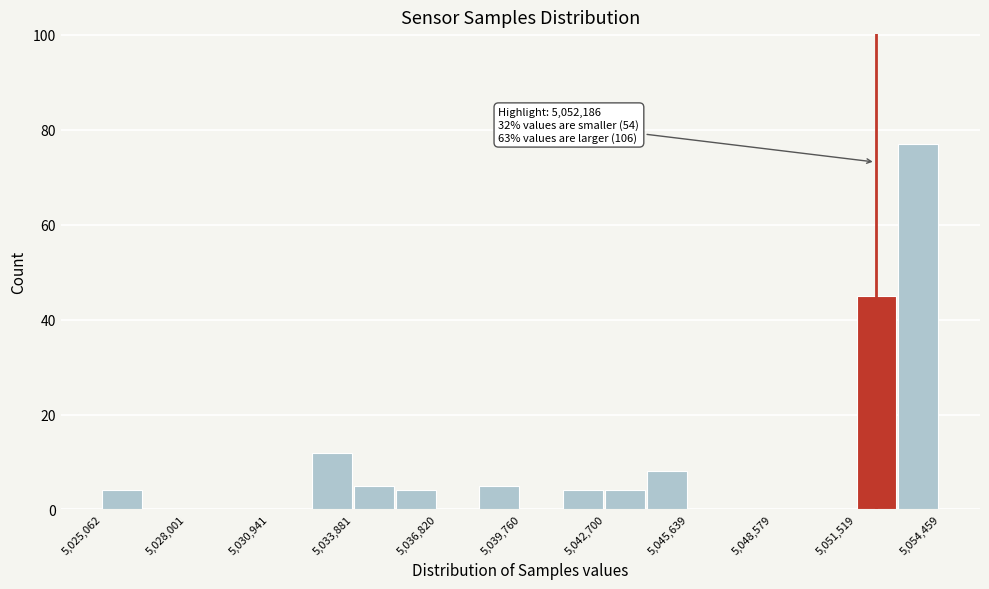

Around what value on the x-axis is the tallest bar? Give the approximate position of its centre, as read against the axis.

5053500